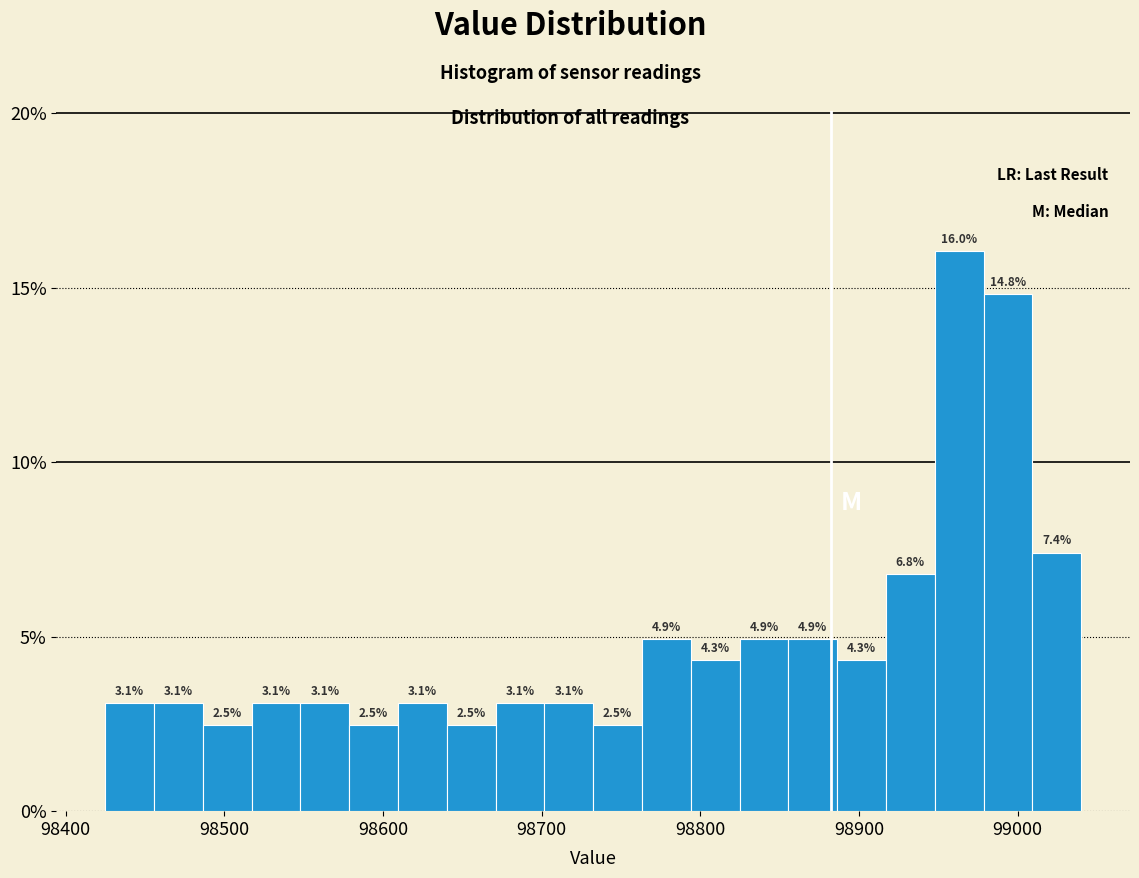

Read against the x-axis, roughly where is the centre of the tallest bar?

98960